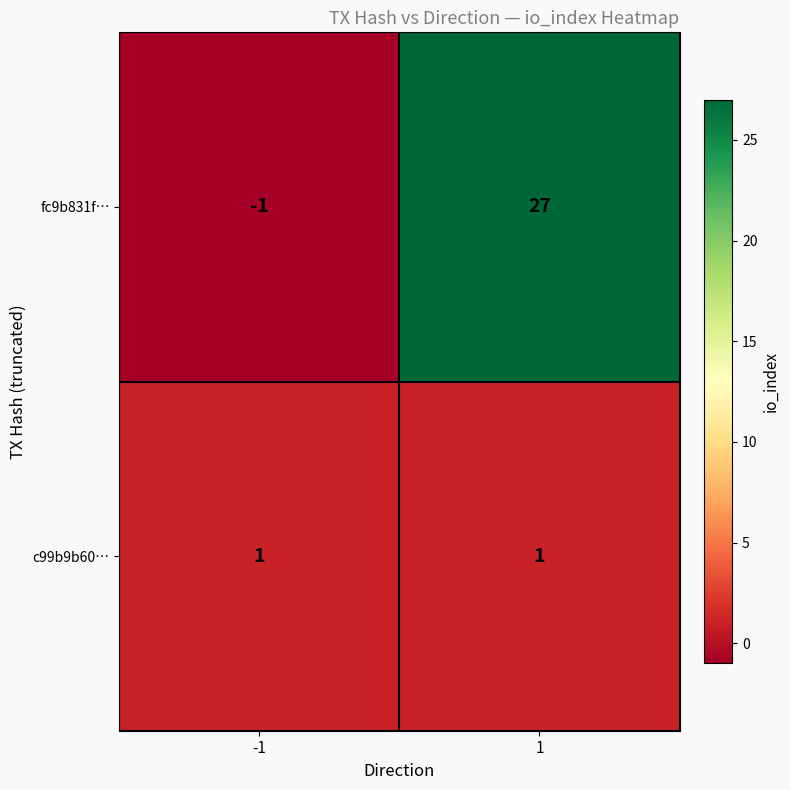

At -1, list the series in order from smallest to largest.

fc9b831f…, c99b9b60…